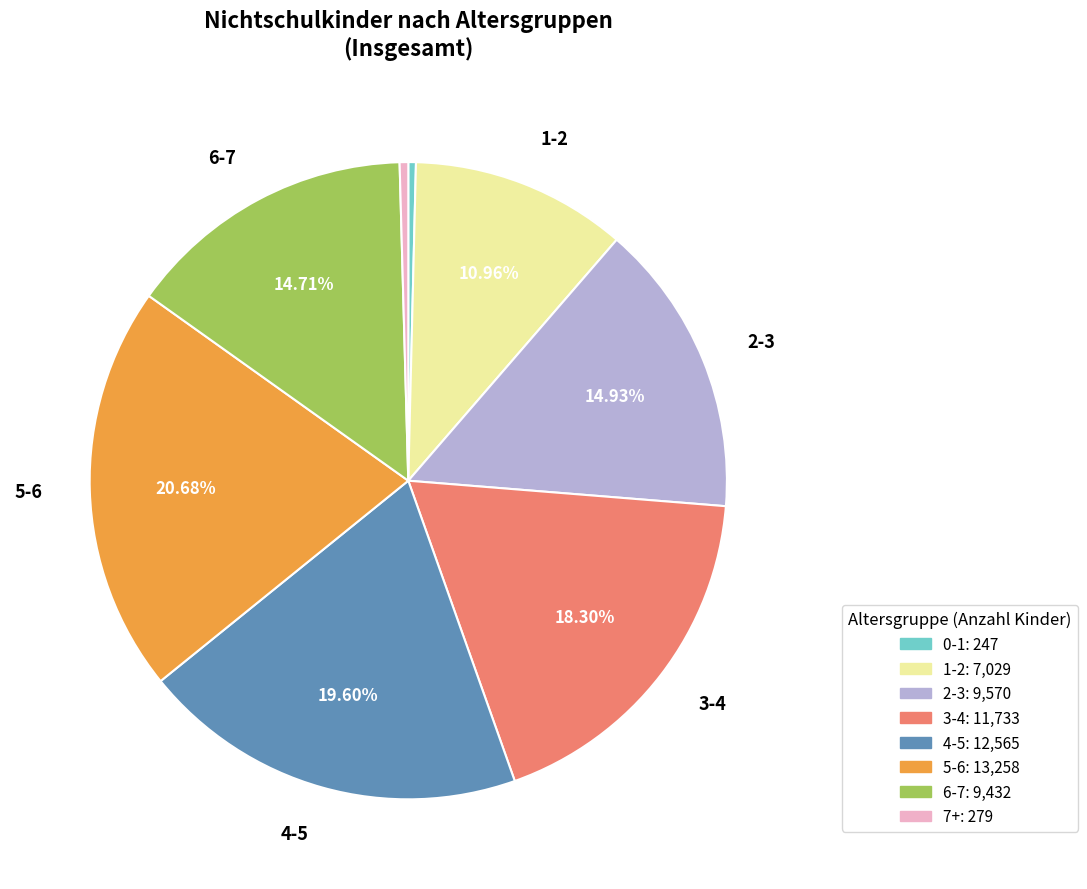

To the nearest percent, what is the average slice percentage?

12%